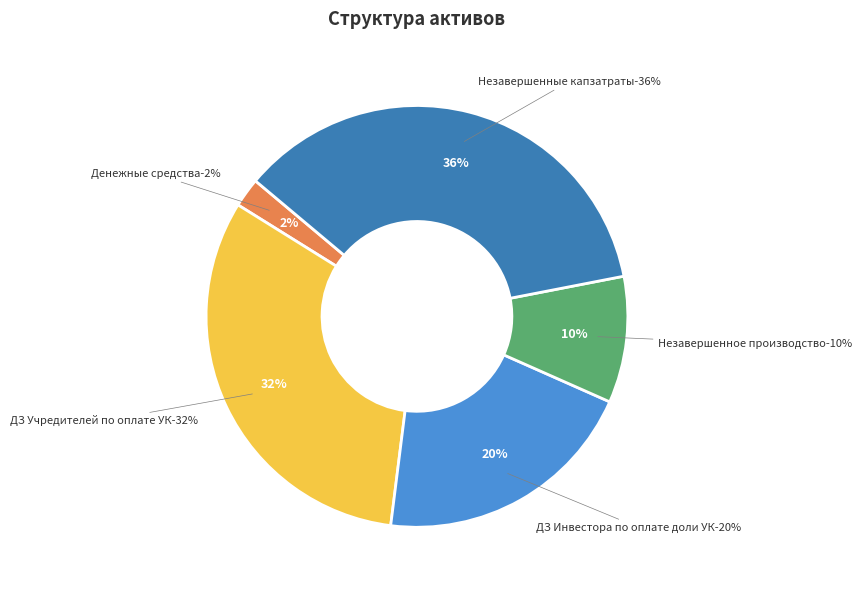

Which category has the smallest portion of the pie?

Денежные средства